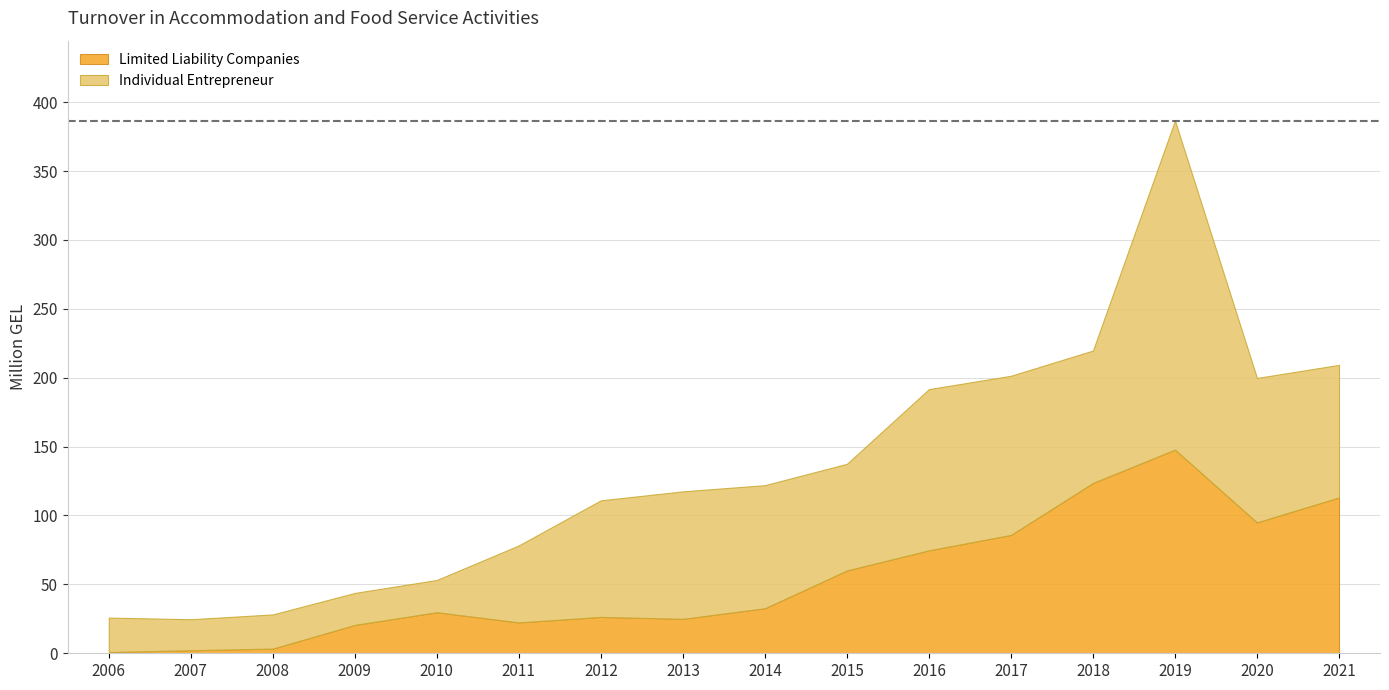

Which series changed the most between 2013 and 2017?

Limited Liability Companies